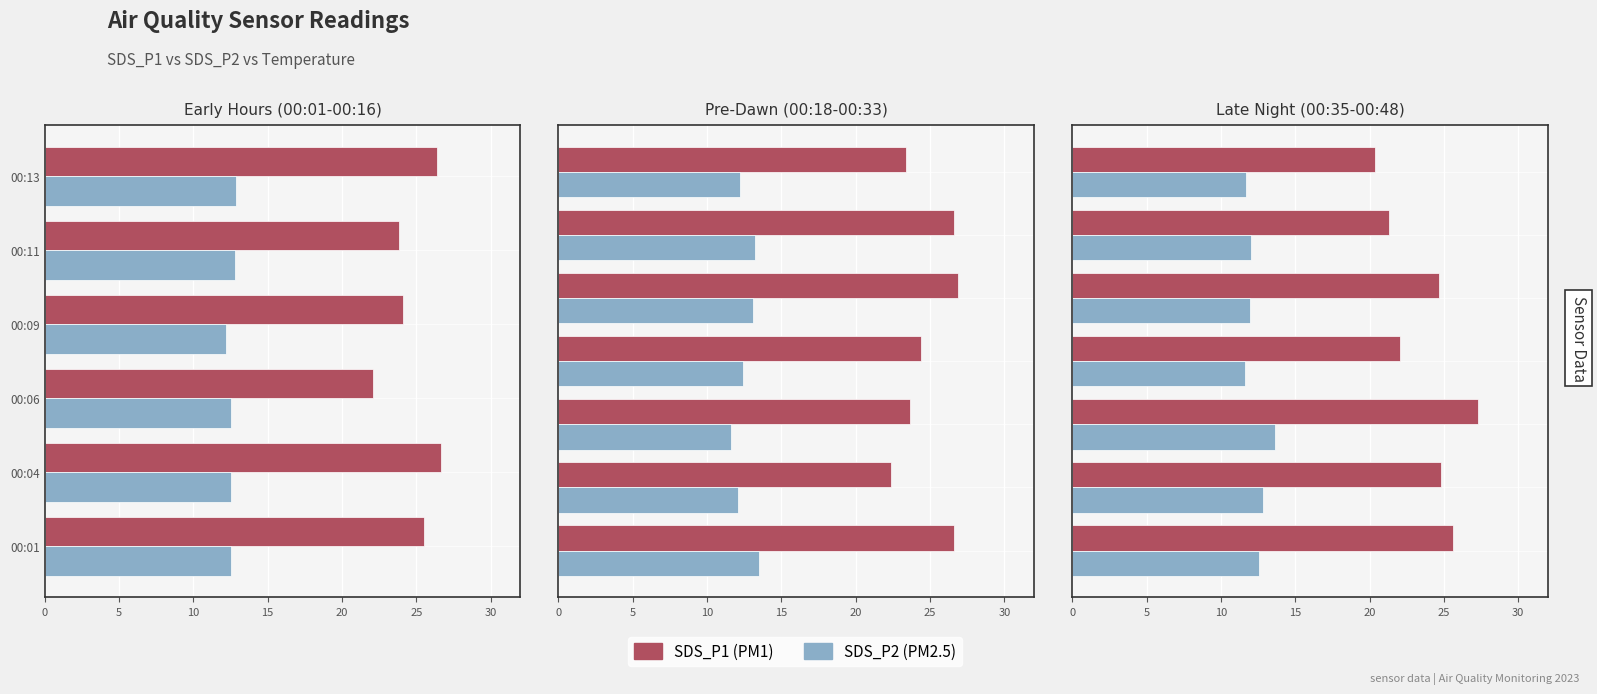

Rank the series by their average value, from lowest to highest.

SDS_P2, SDS_P1